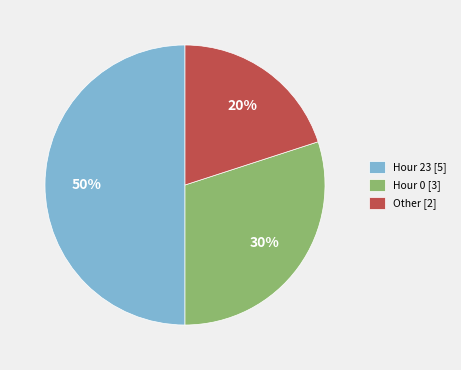

What is the largest slice in the pie chart?

Hour 23